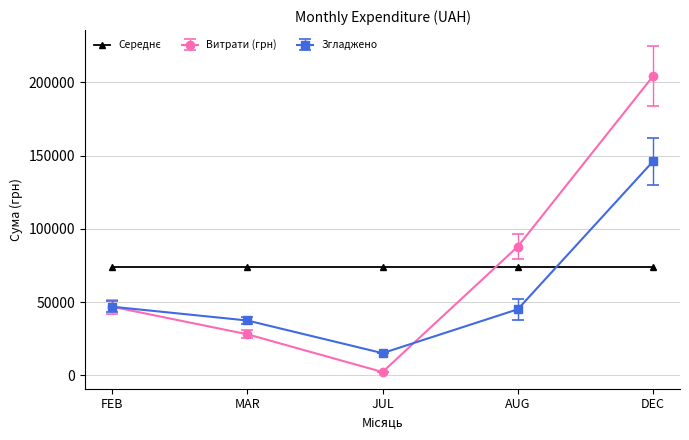

What is the maximum value for Витрати (грн)?

204148.4